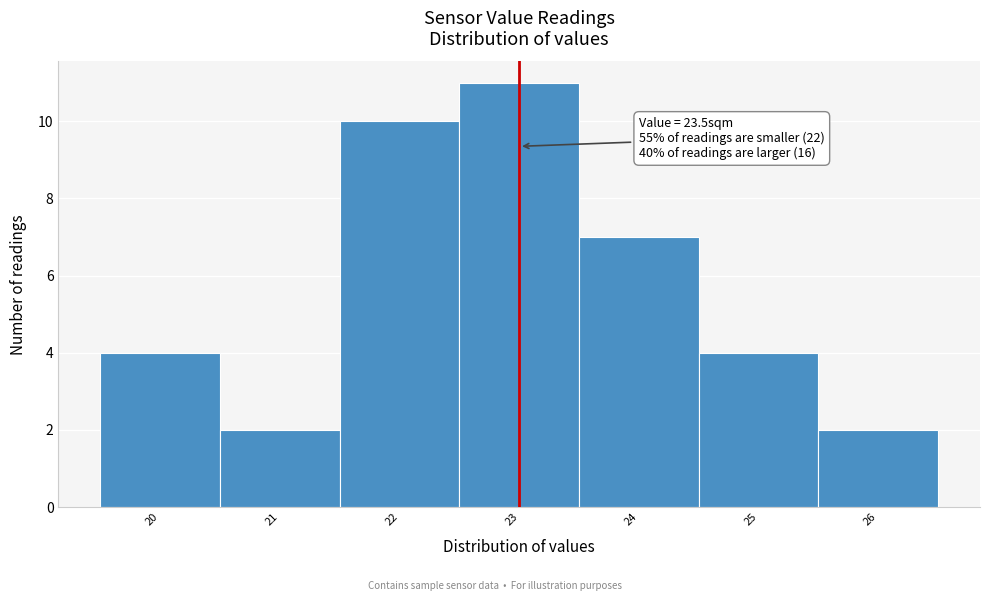

Reading left to right, what are all the values shown in this chart?

4	2	10	11	7	4	2